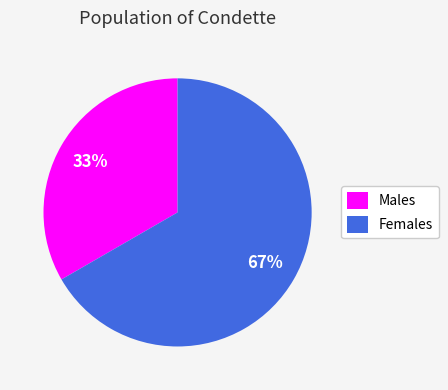

How many slices are in this pie chart?

2